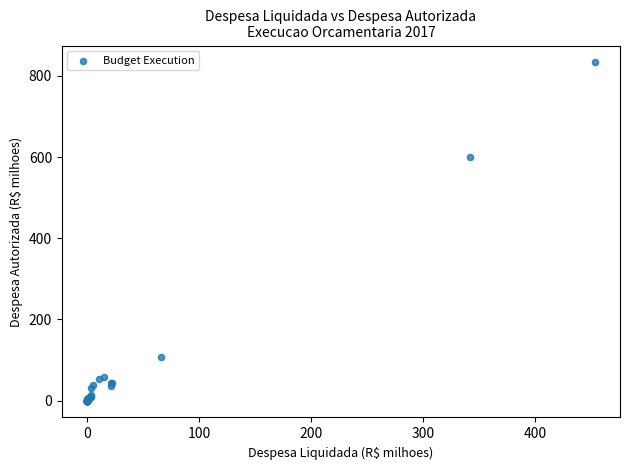

What Y value in the scatter plot is closest to 416?

600.4